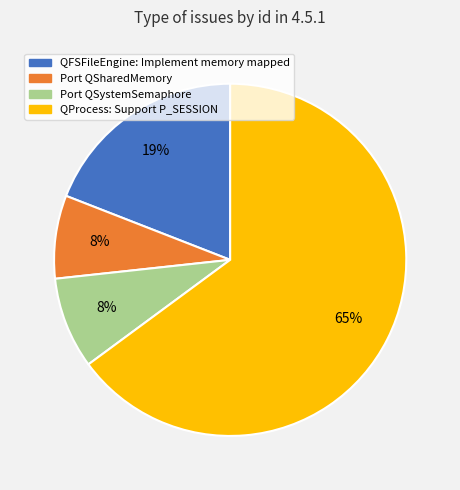

To the nearest percent, what portion does QFSFileEngine: Implement memory mapped represent?

19%